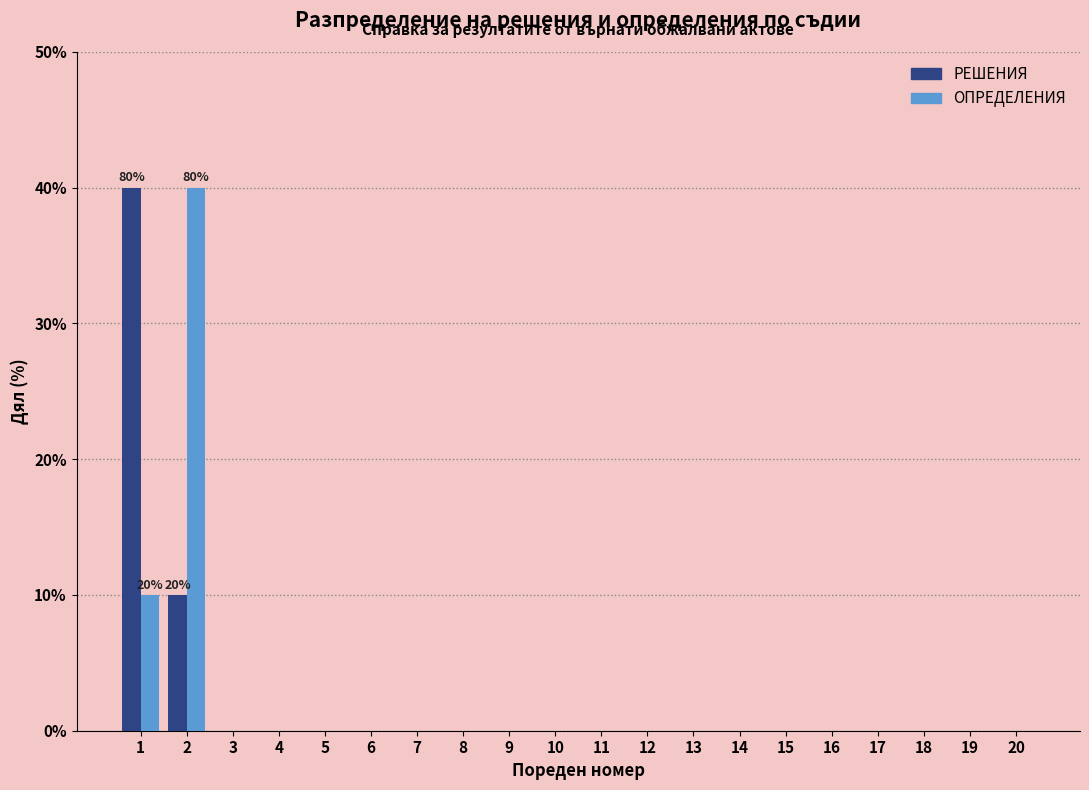

Does the chart contain stacked bars?

No